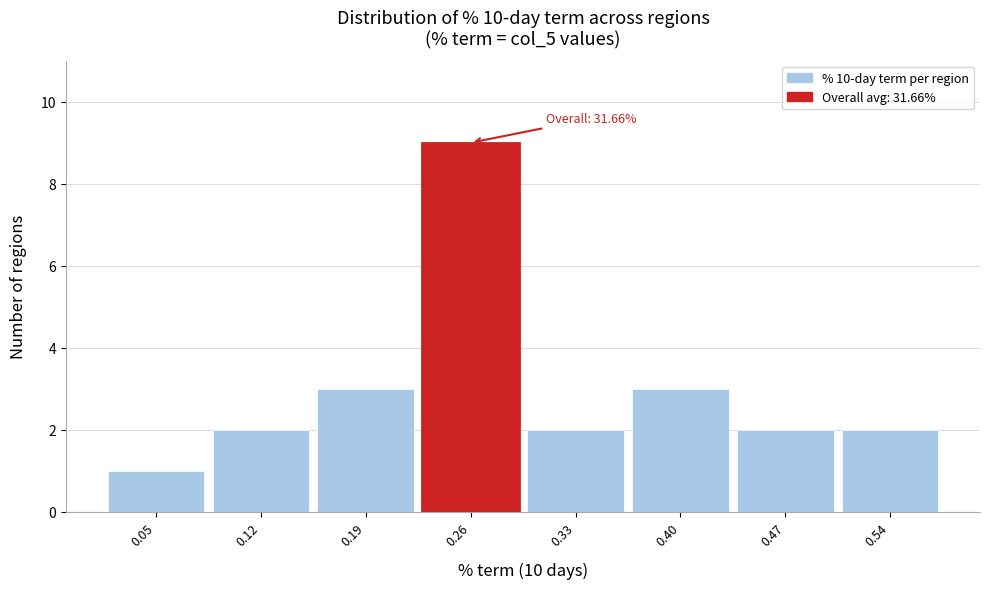

Reading left to right, what are all the values shown in this chart?

1	2	3	9	2	3	2	2